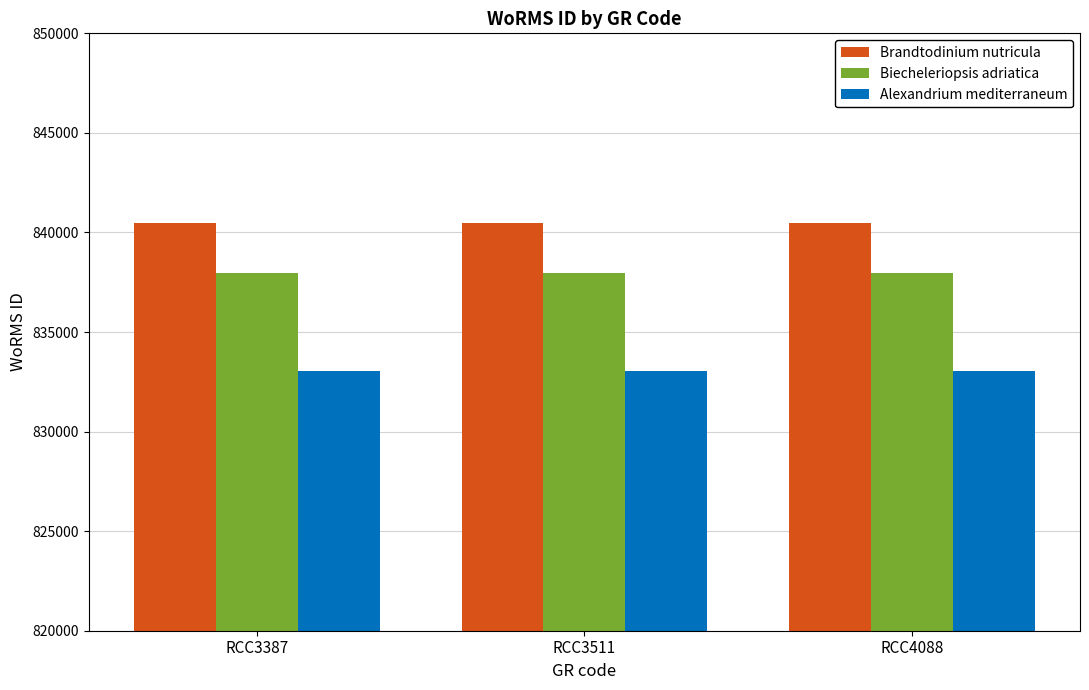

What are all the series names shown in the legend?

Brandtodinium nutricula, Biecheleriopsis adriatica, Alexandrium mediterraneum